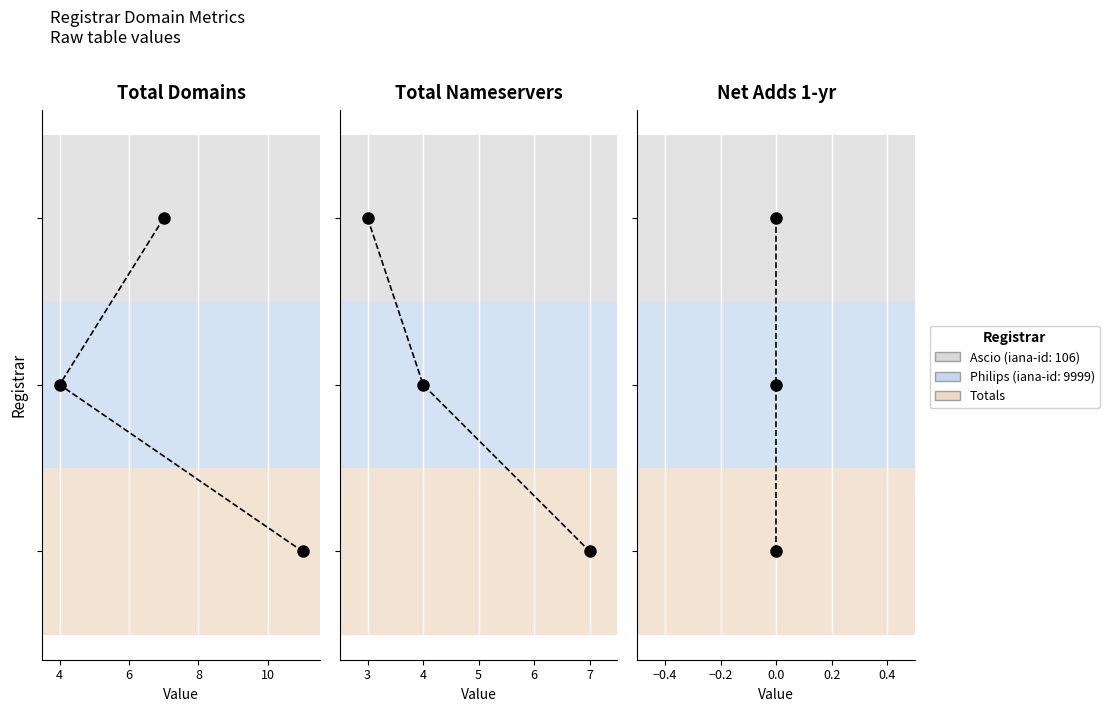

Does the chart display data point markers on the line(s)?

Yes